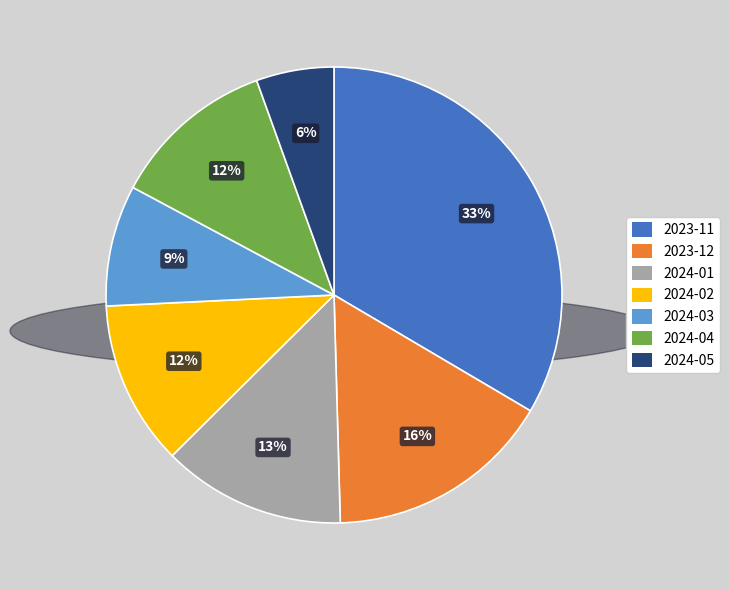

The 2023-11 slice represents 33% of the pie. True or false?

True